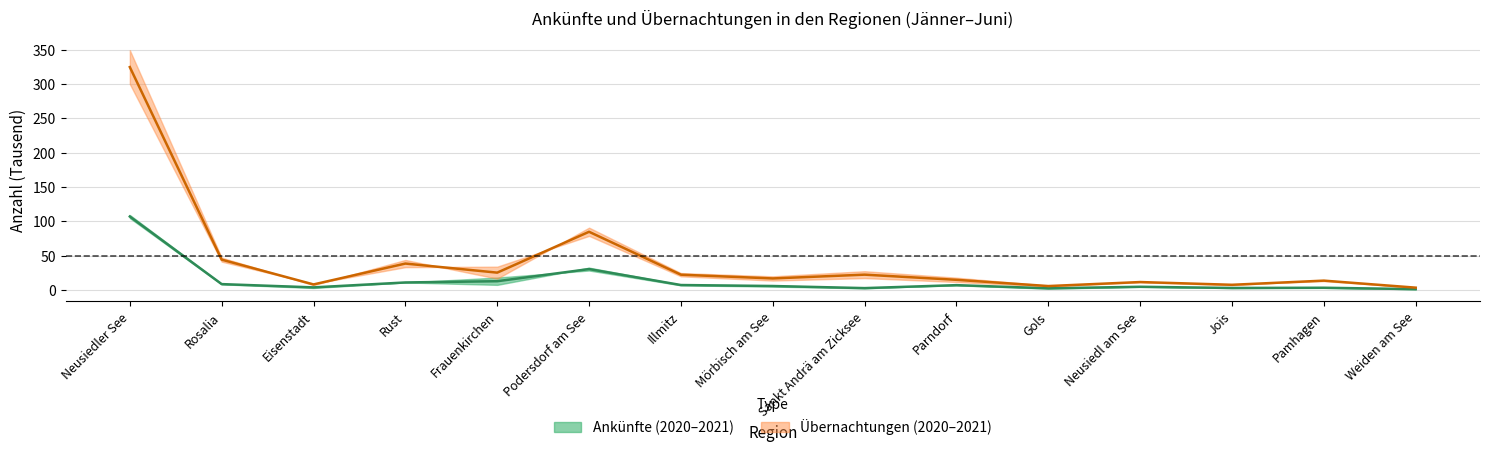

True or false: Ankünfte 2021 and Ankünfte 2020 cross at least once.

False